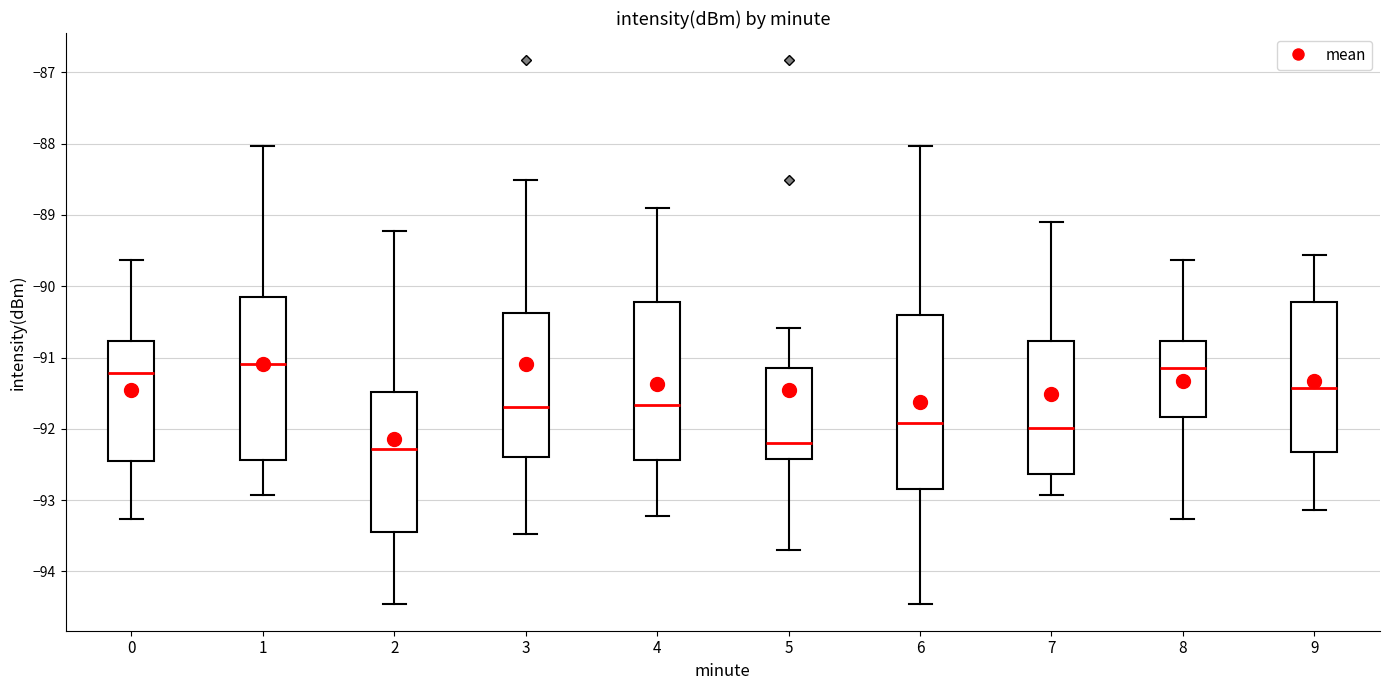

Where is the lower edge of the box at x = 6 on the y-axis? The values are not printed on the chart, so give them approximately, as read against the axis.

-92.8